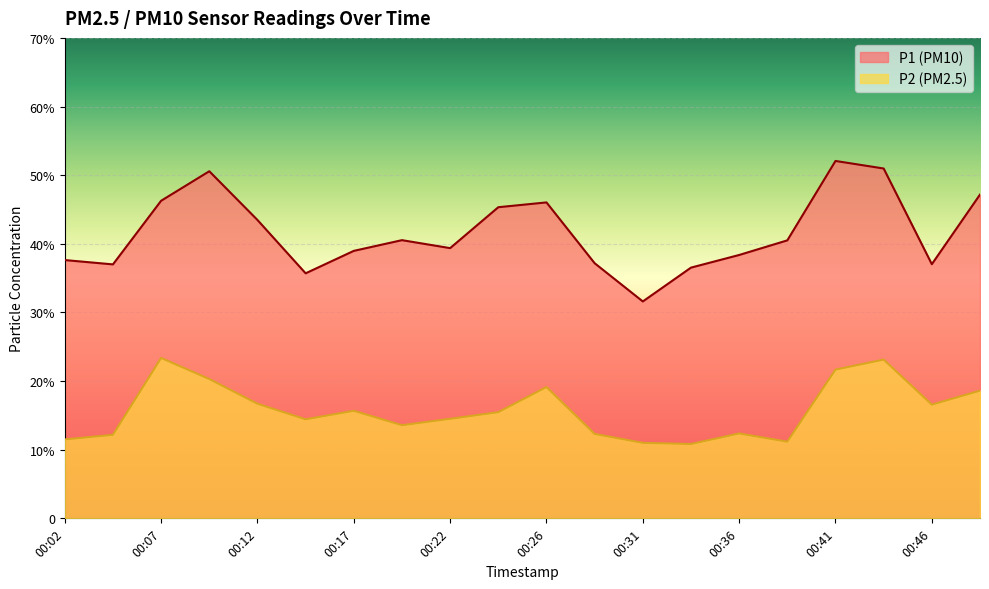

What is the value of the P2 point at the 14th from the left?

10.8